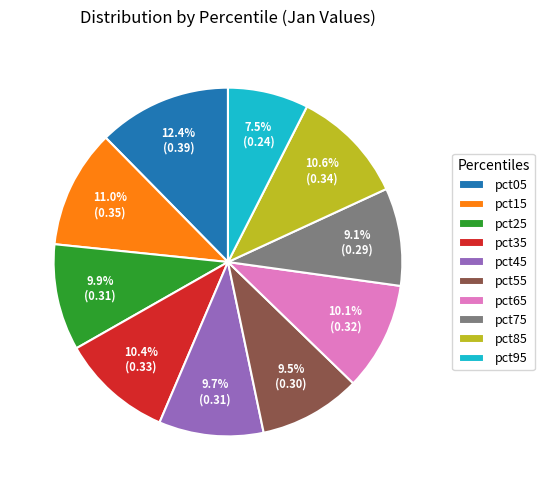

How many segments does this pie chart have?

10